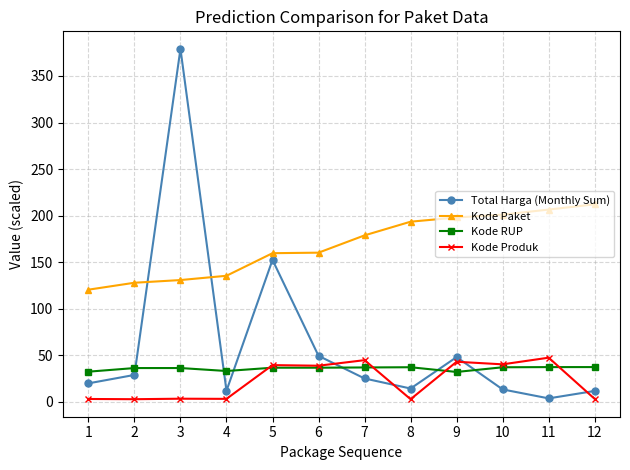

Count the number of data series in this chart.

4